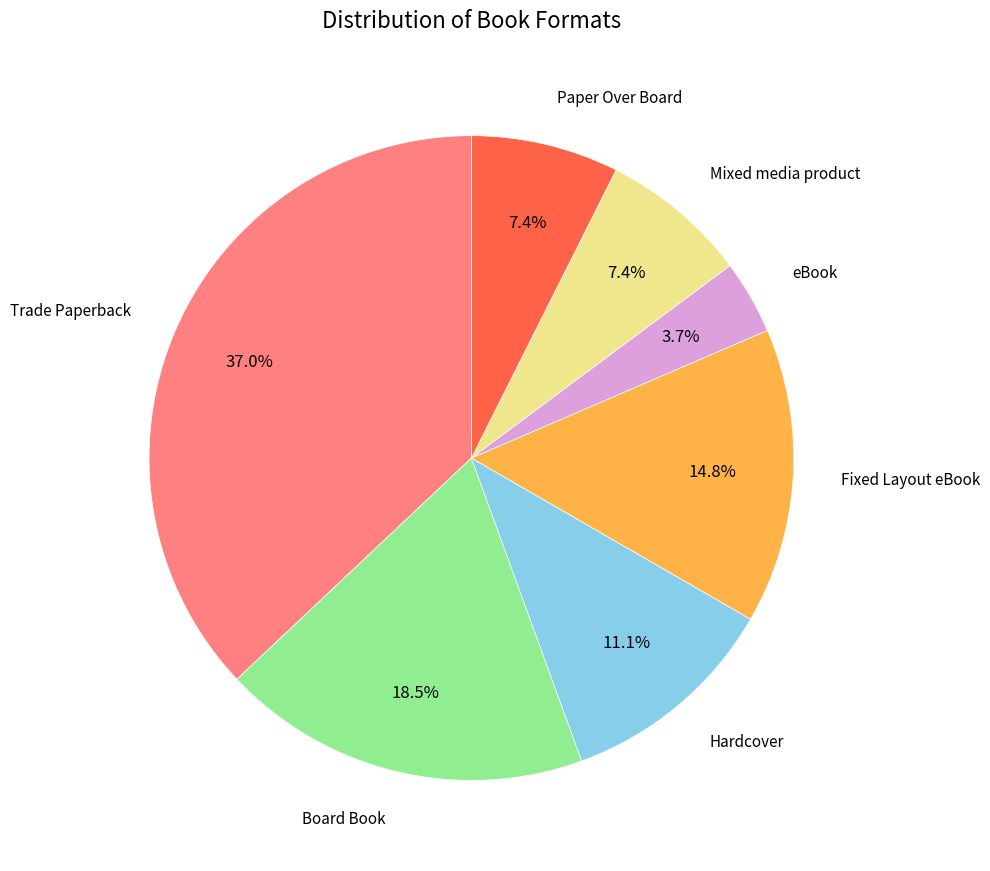

Is there any slice that represents more than half of the pie?

No